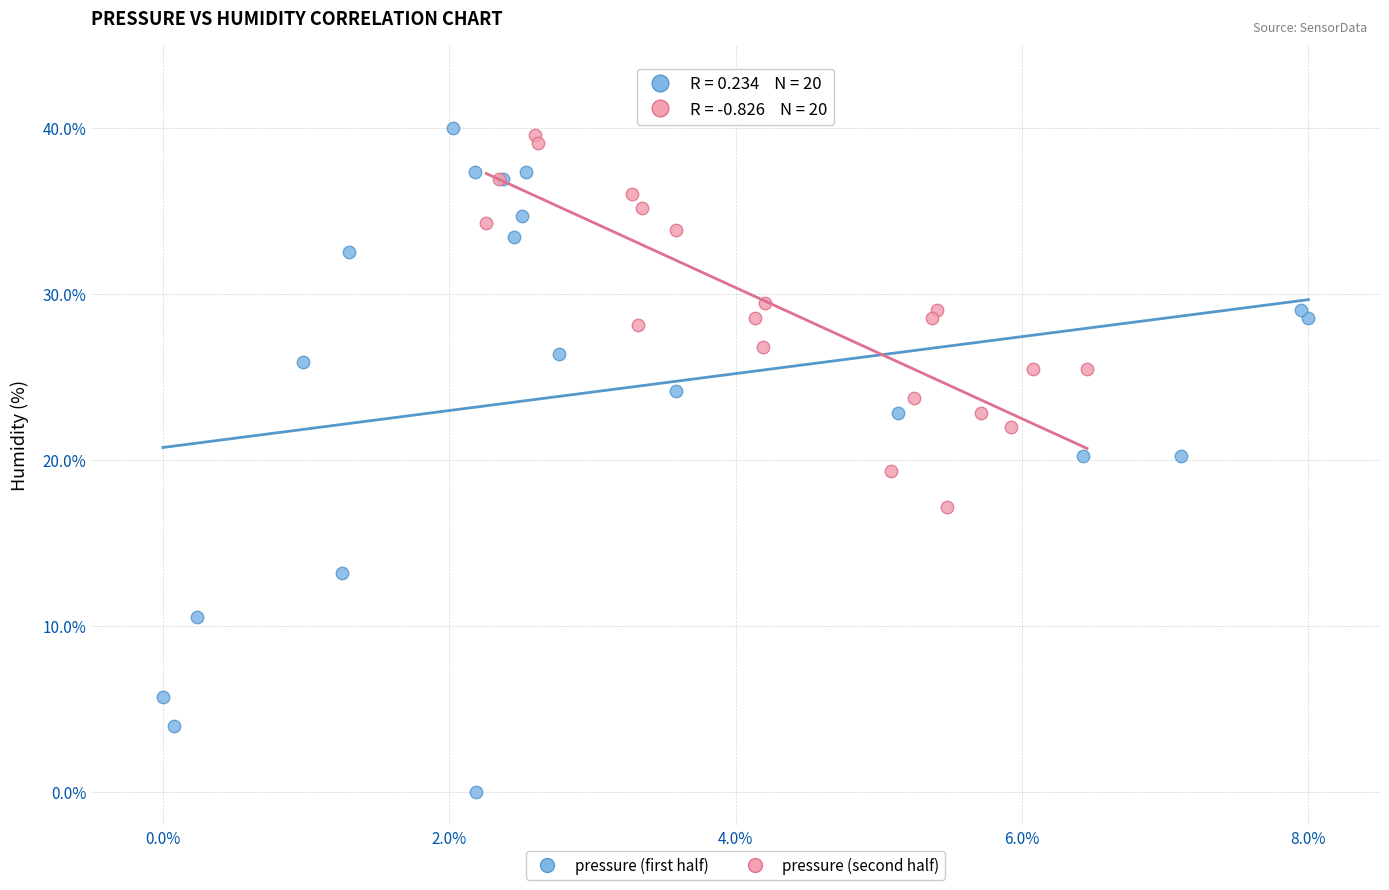

Which series has the widest spread of Y values?

pressure (first half)